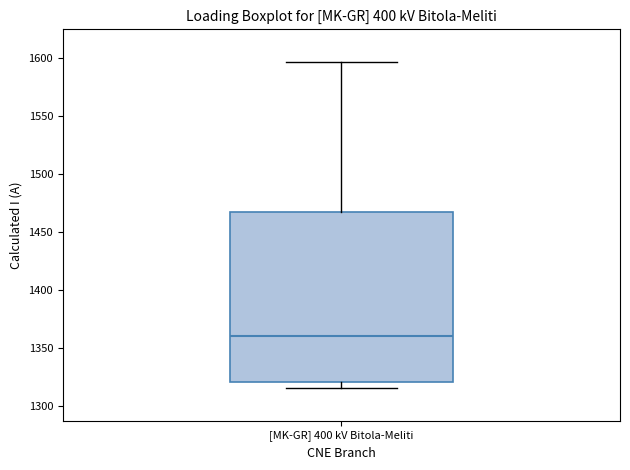

Transcribe this box plot: give where the median line is, the range the box spans, and where the two whiskers end, as read against the y-axis. The values are not printed on the chart, so give them approximately, as read against the axis.

median 1360, box 1320 to 1465, whiskers 1315 to 1595